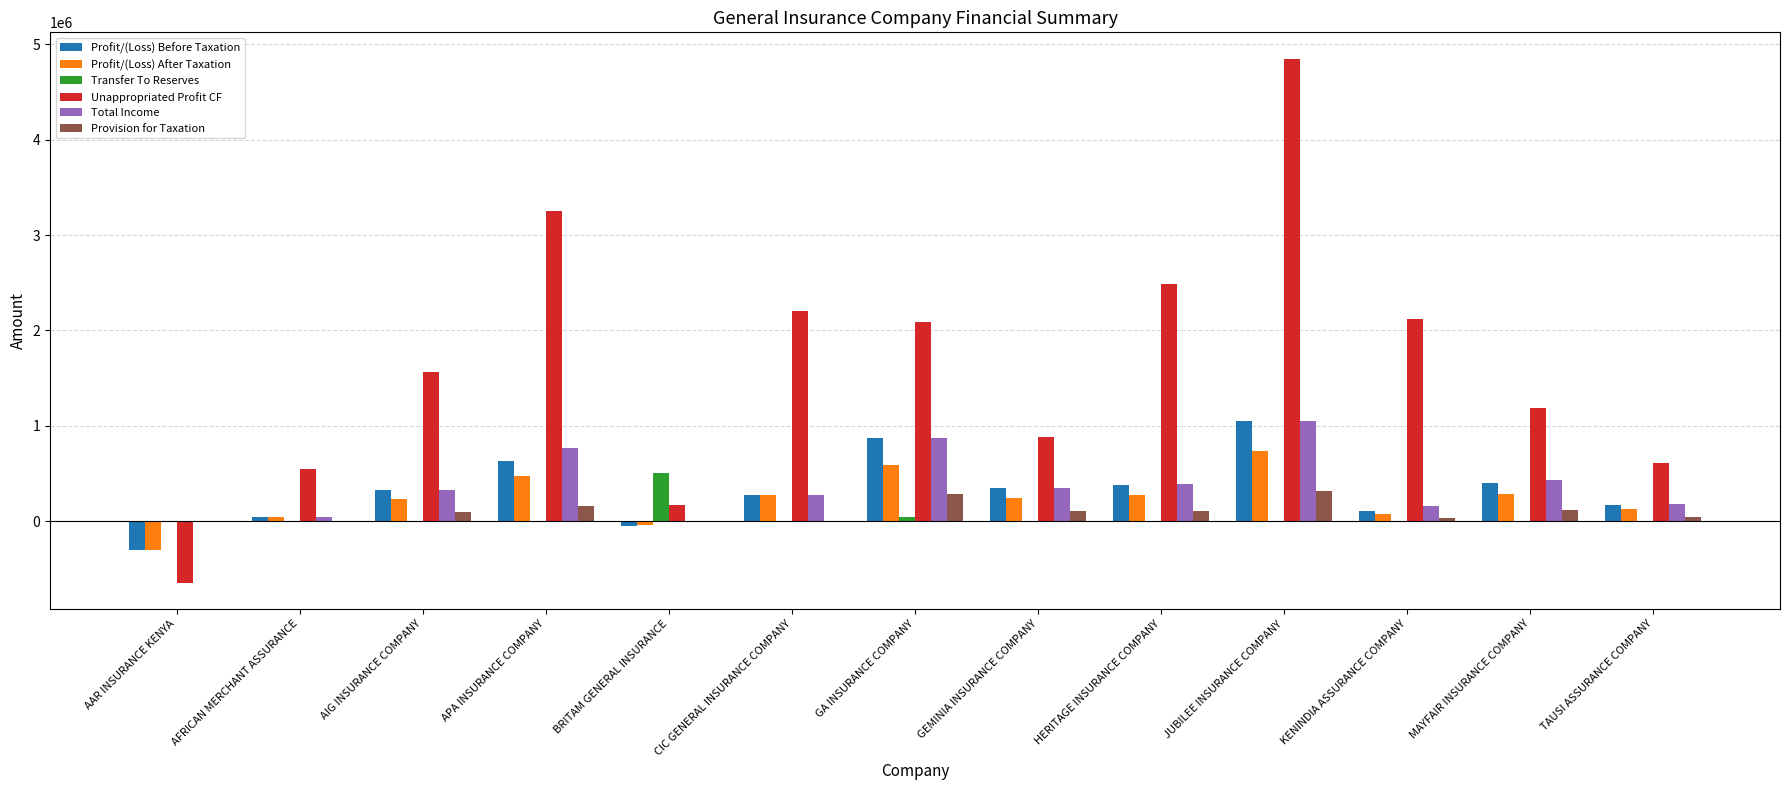

What value does the Profit/(Loss) After Taxation series have at AAR INSURANCE KENYA?

-299824